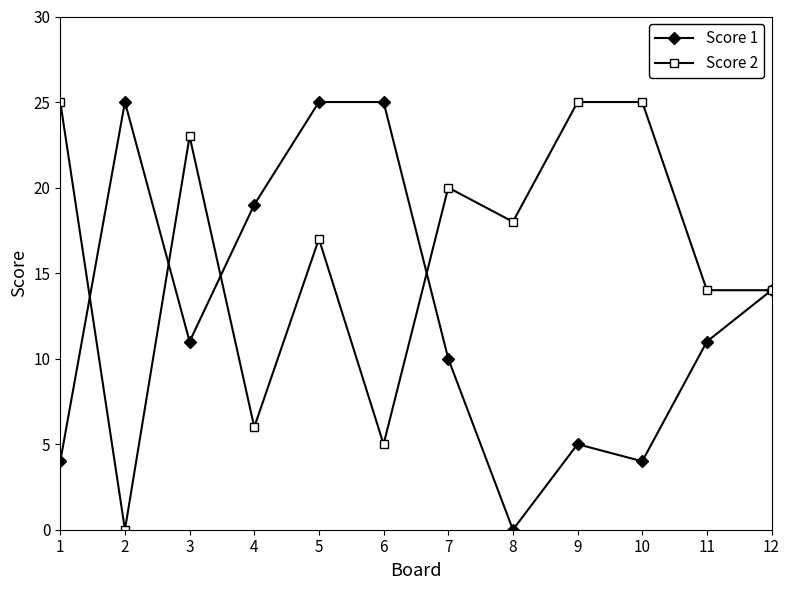

List the series in order of their overall mean, lowest first.

Score 1, Score 2